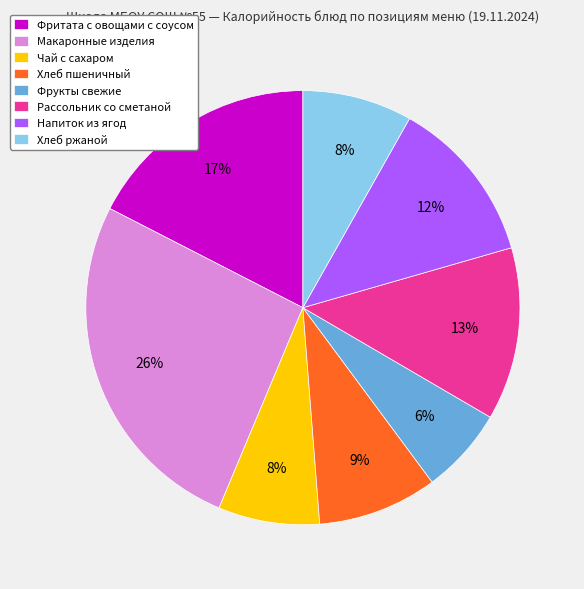

Is the sum of Рассольник со сметаной and Макаронные изделия greater than half?

No